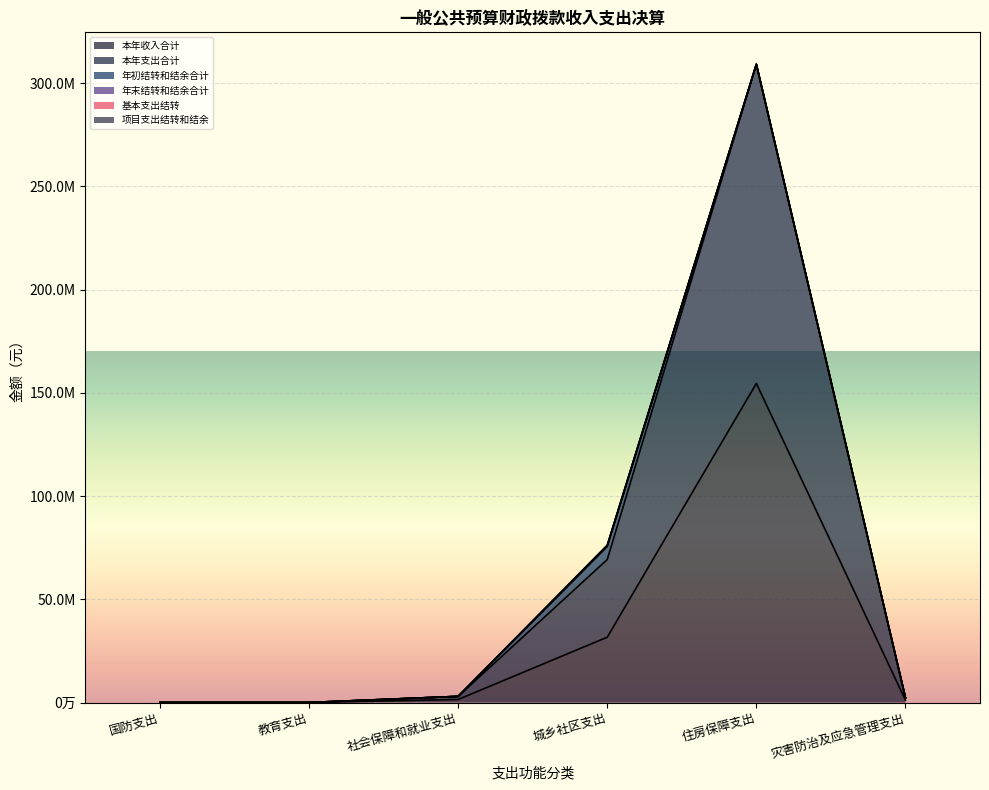

How many values in 年初结转和结余合计 are above zero?

1